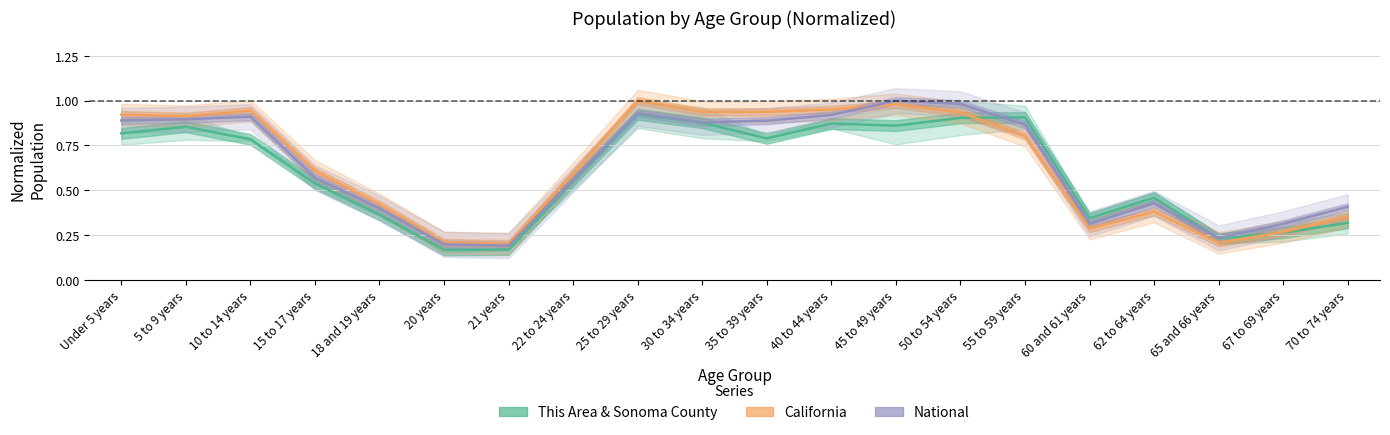

What is the difference between the second highest and second lowest values in the California series?

0.8